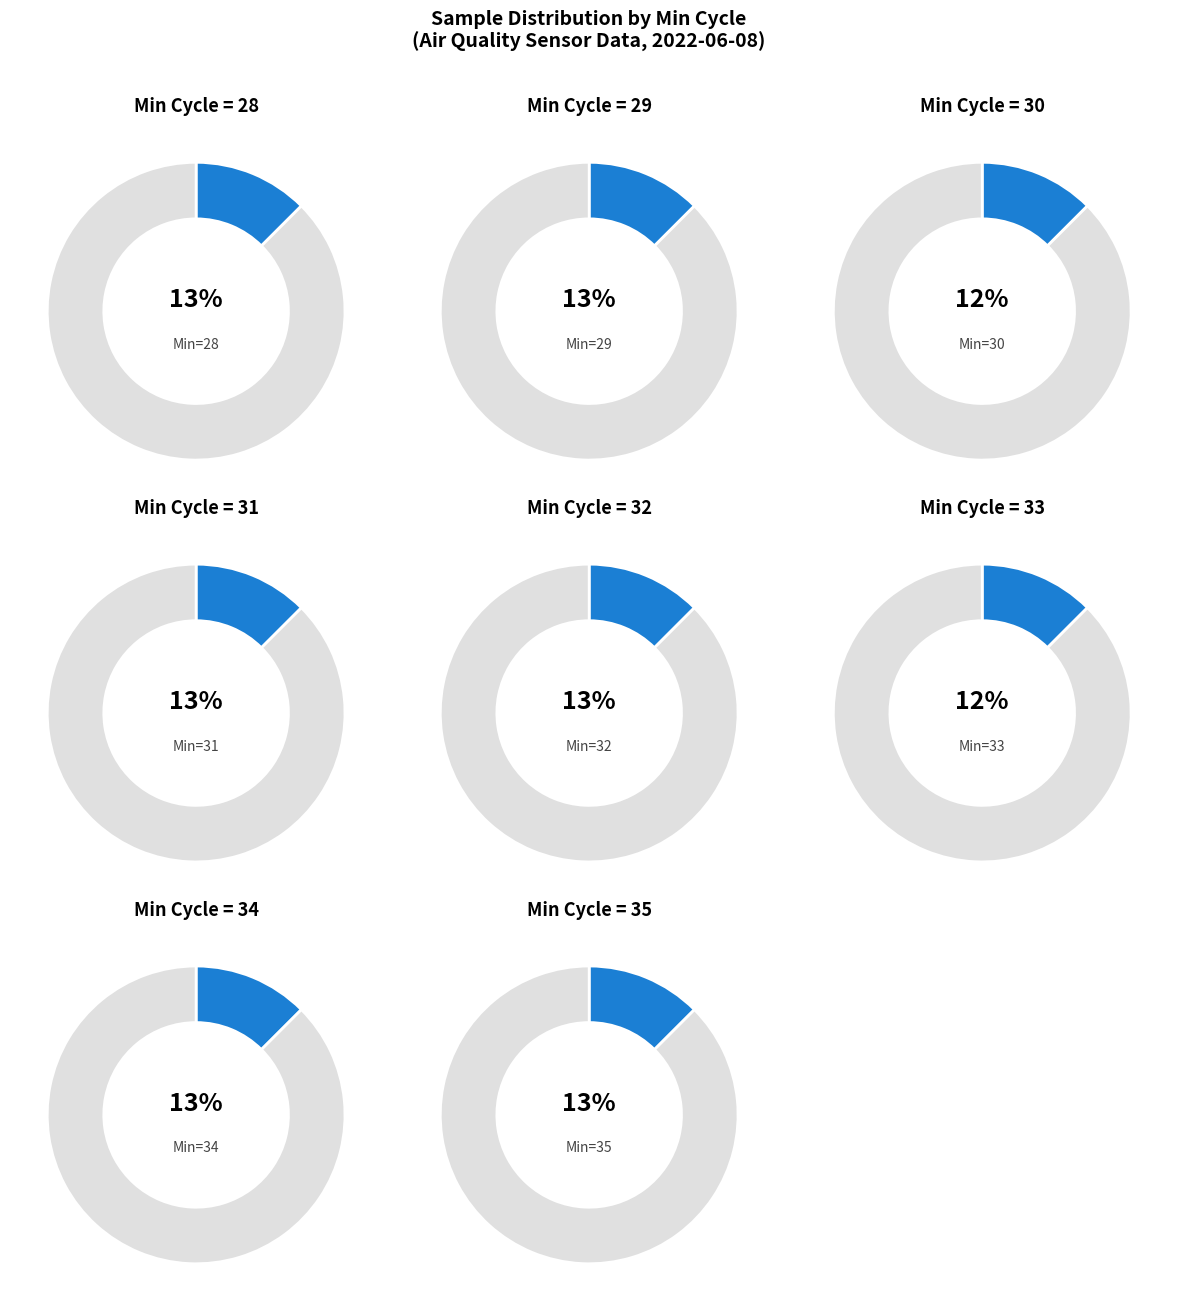

To the nearest percent, what portion does 30 represent?

12%